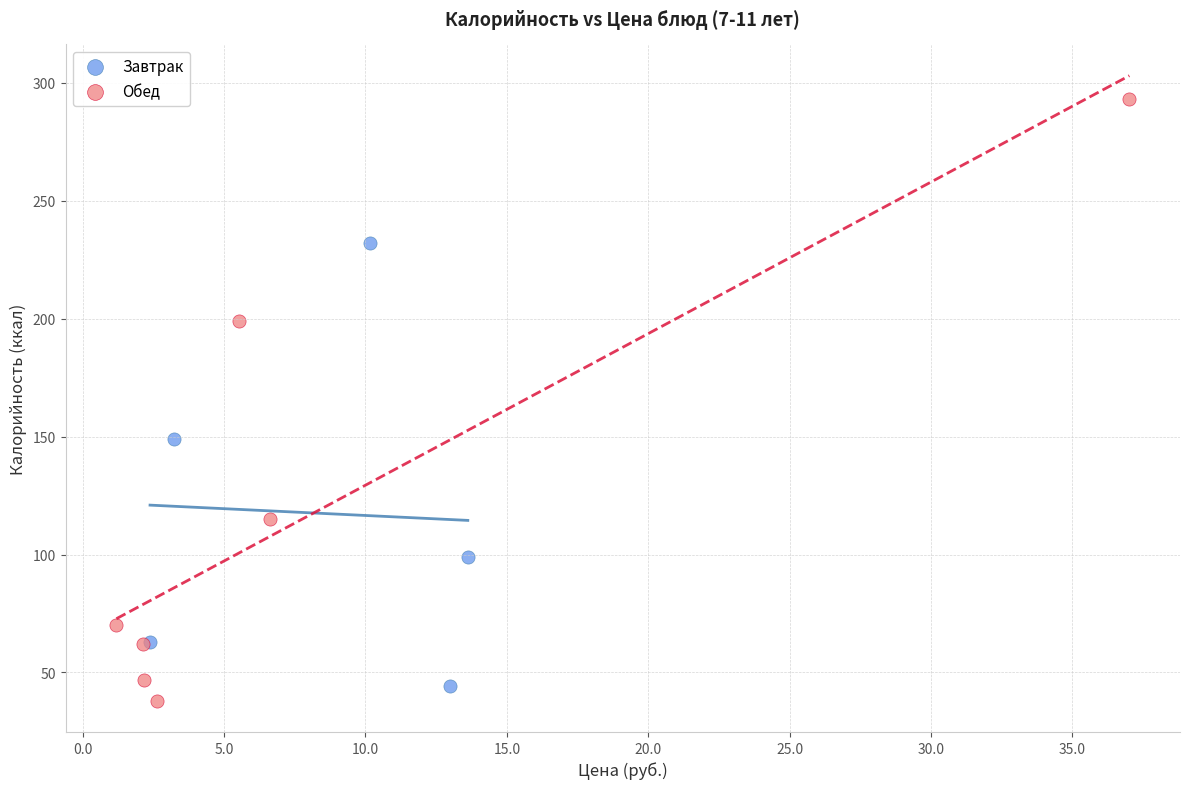

Which series contains the highest Y value?

Обед